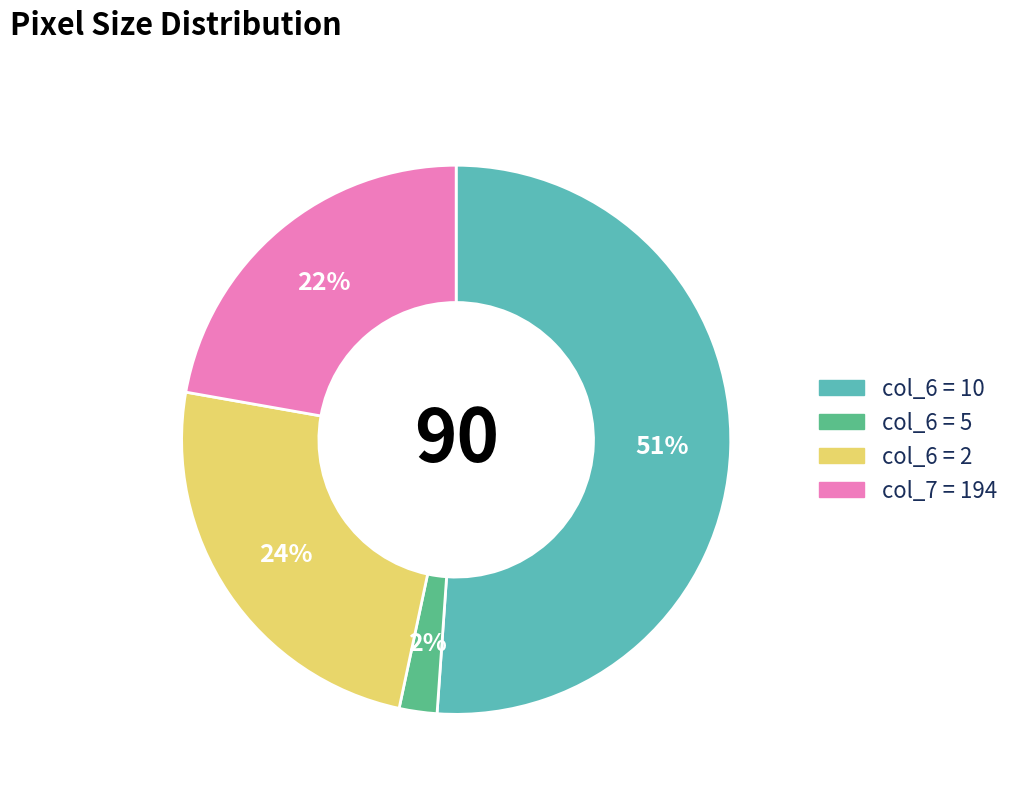

Does any single category account for the majority?

Yes